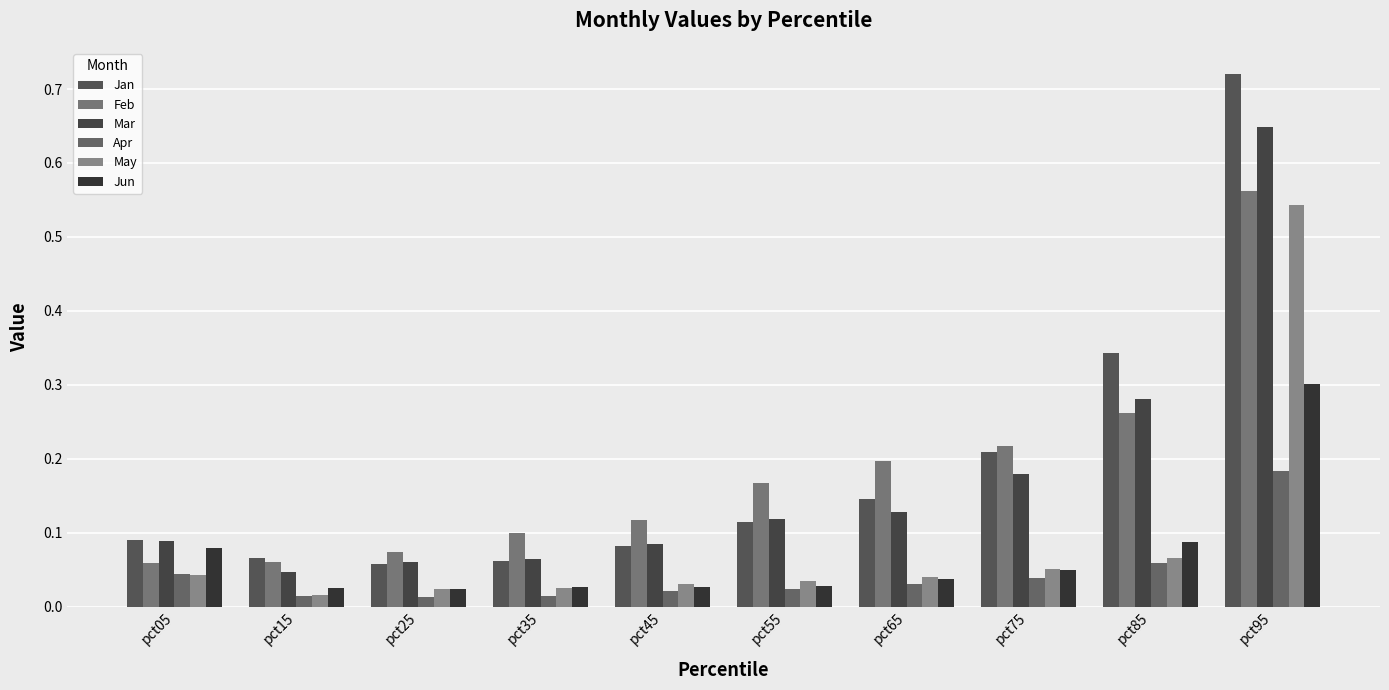

The value of Jun at pct95 is 0.3. True or false?

True